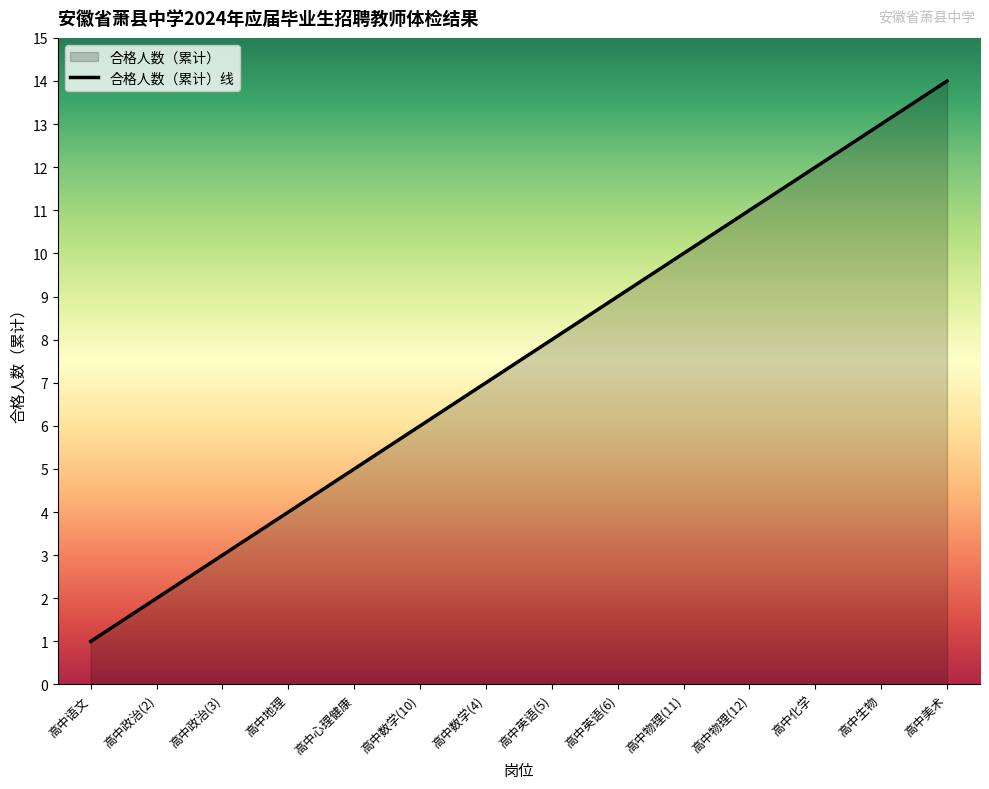

What is the average value?

8